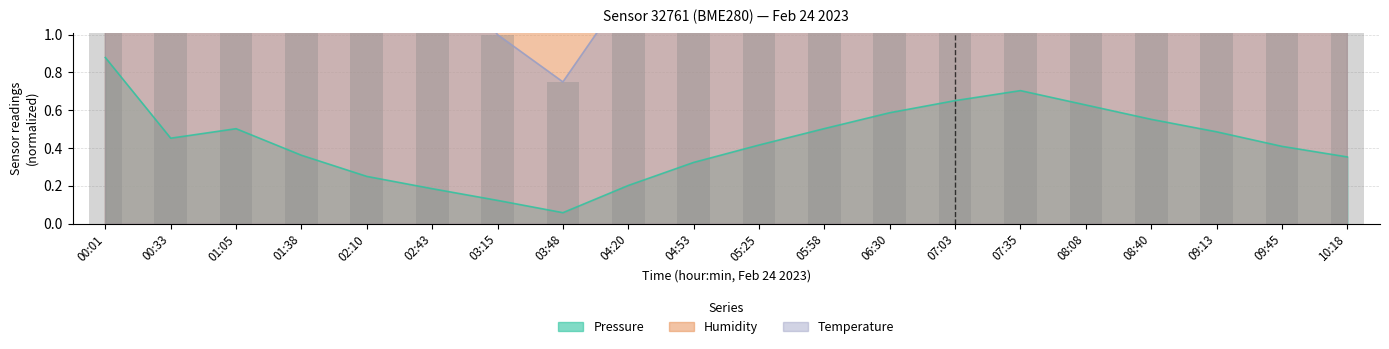

The Temperature series shows 5.8 at 07:35. True or false?

True